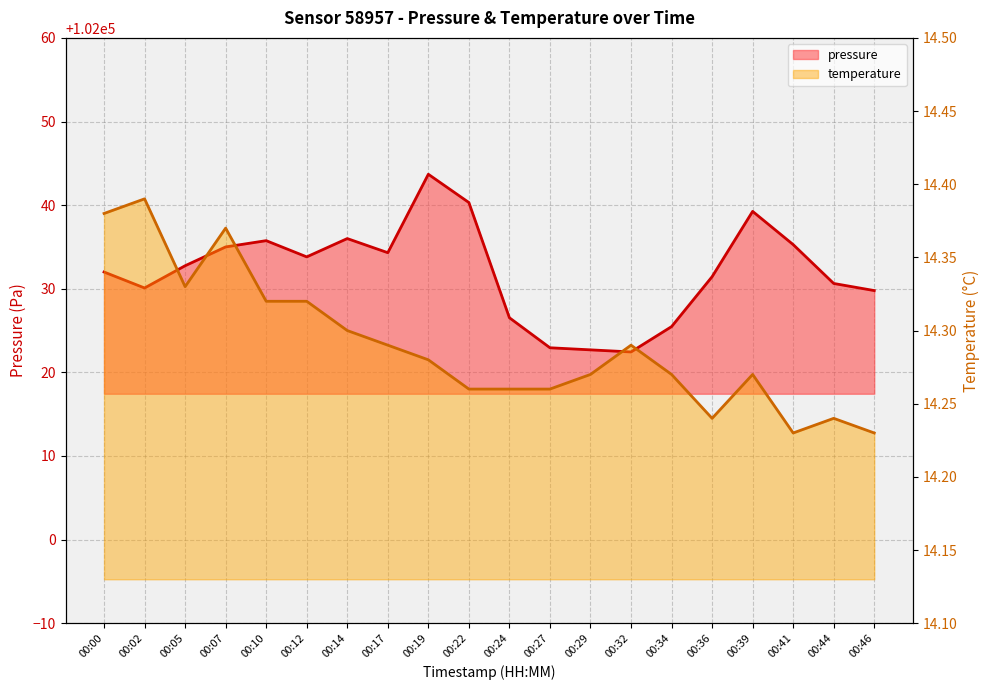

What is the minimum value shown in the chart?

14.2